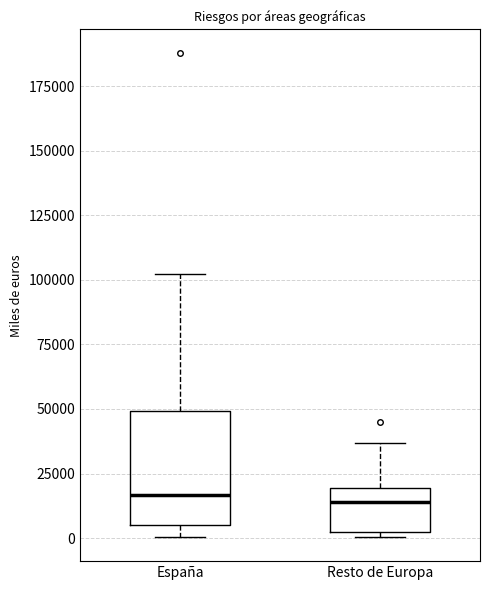

Which box is the tallest, from its lower edge to its upper edge?

España